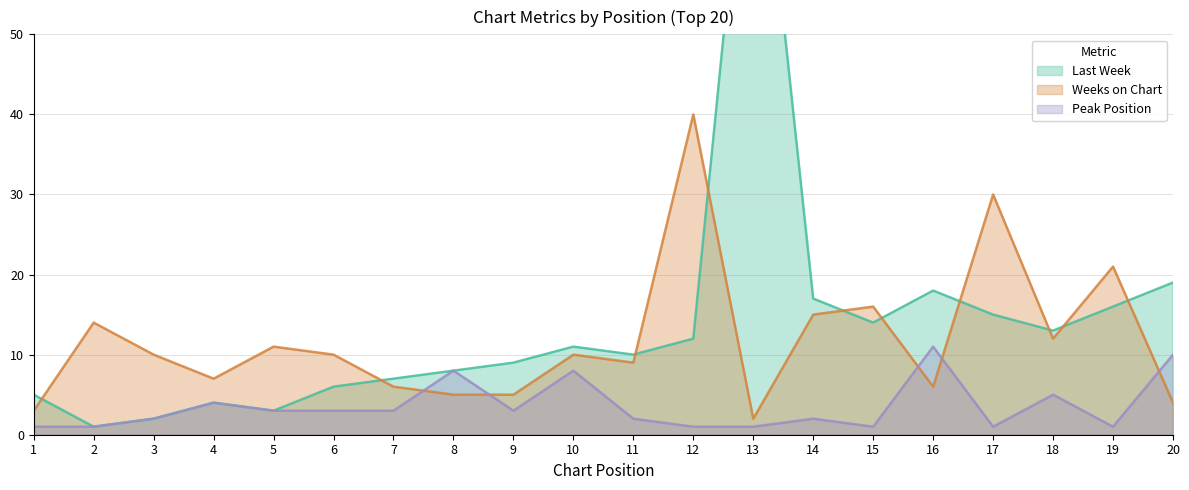

True or false: Last Week and Peak Position cross at least once.

False